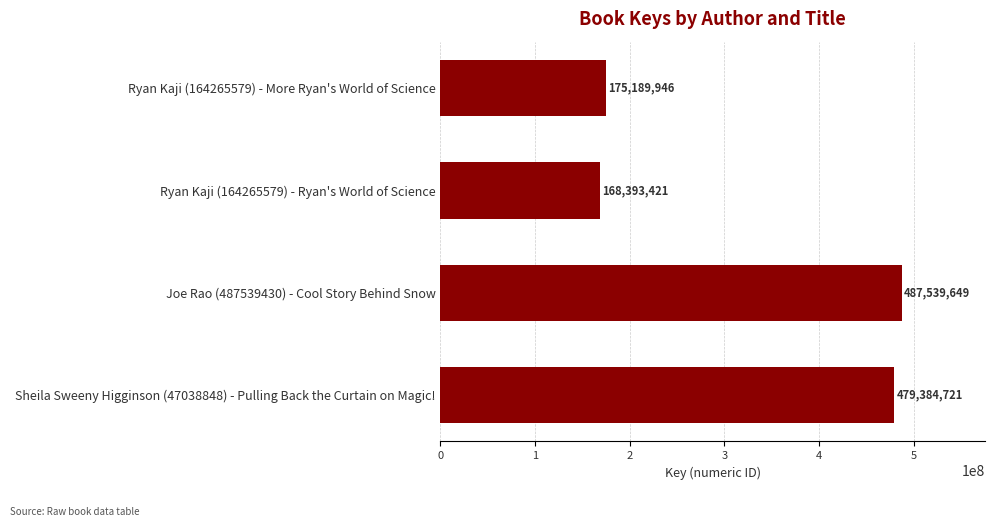

What is the difference between the maximum and second lowest values?

312349703